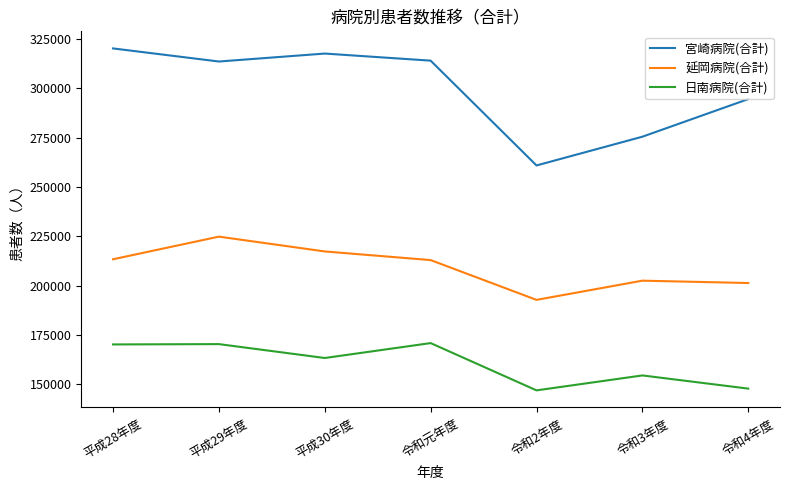

What is the sum of all 日南病院(合計) values?

1123501